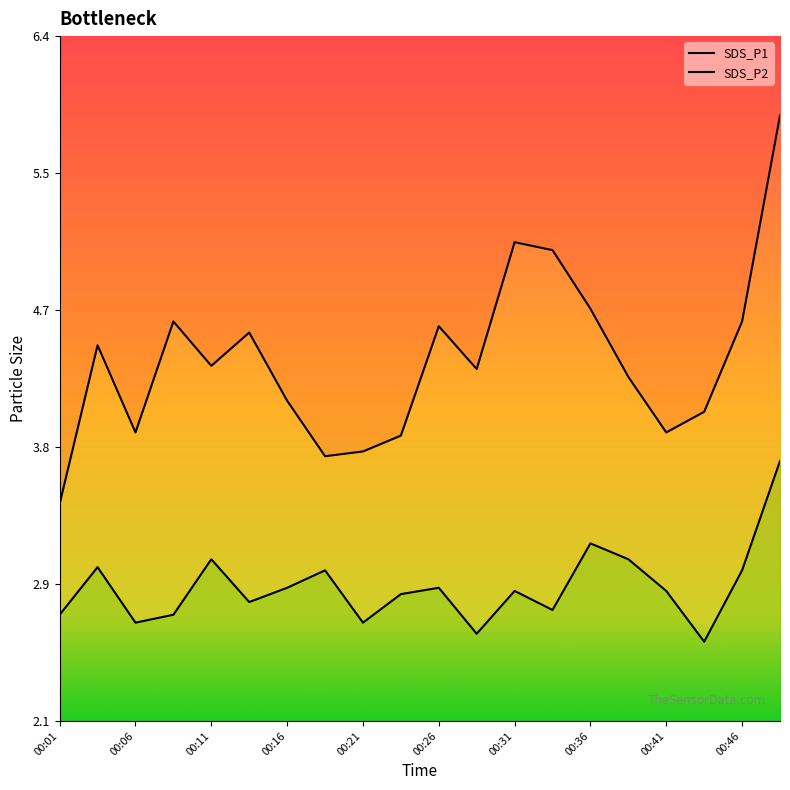

List the series in order of their peak value, lowest first.

SDS_P2, SDS_P1